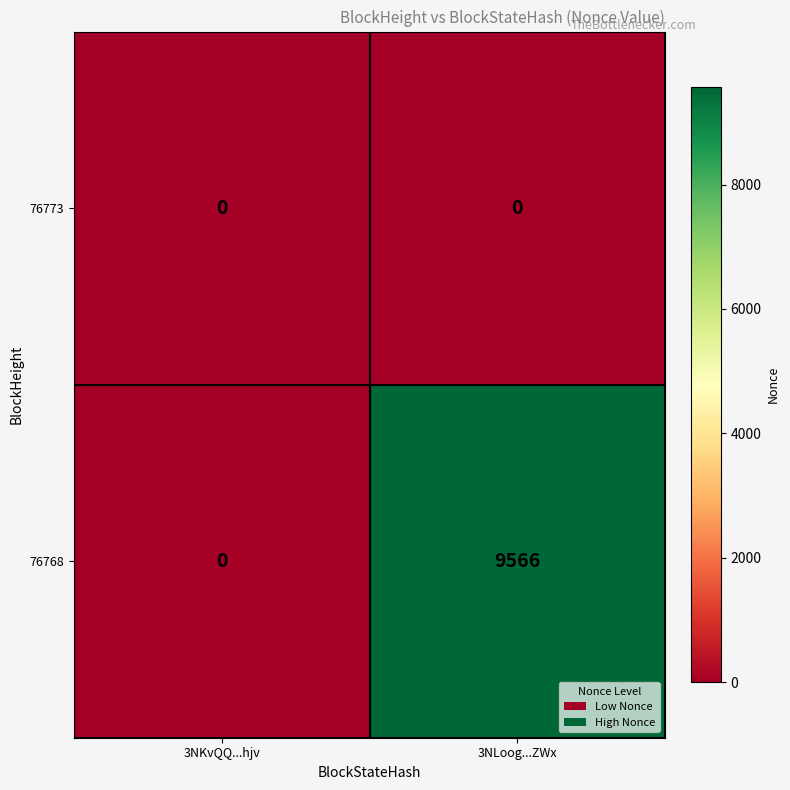

Which category has the highest value across all series?

3NLoog...ZWx